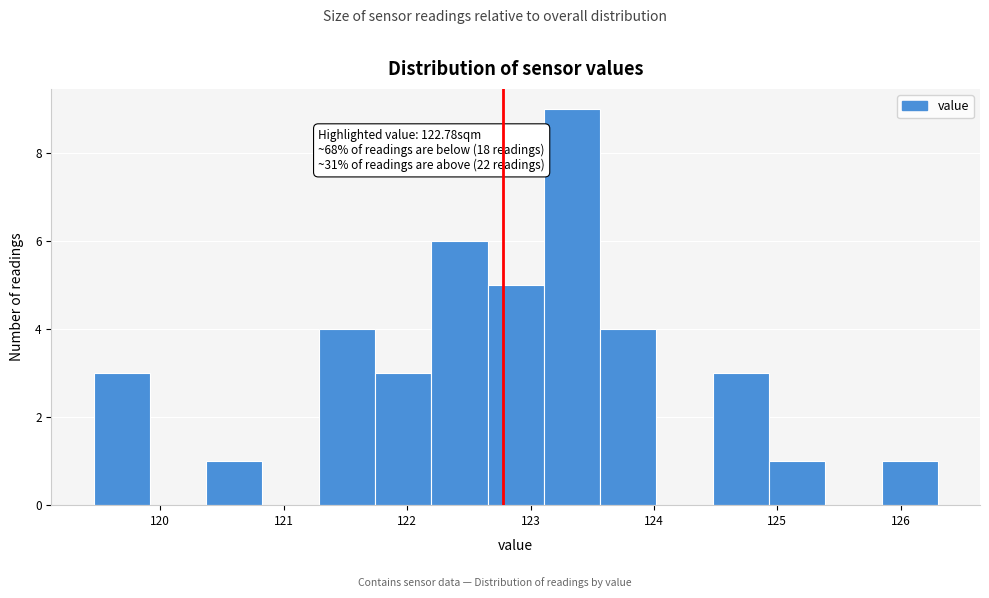

Over which range of the x-axis is the bar tallest?

123.1 to 123.6